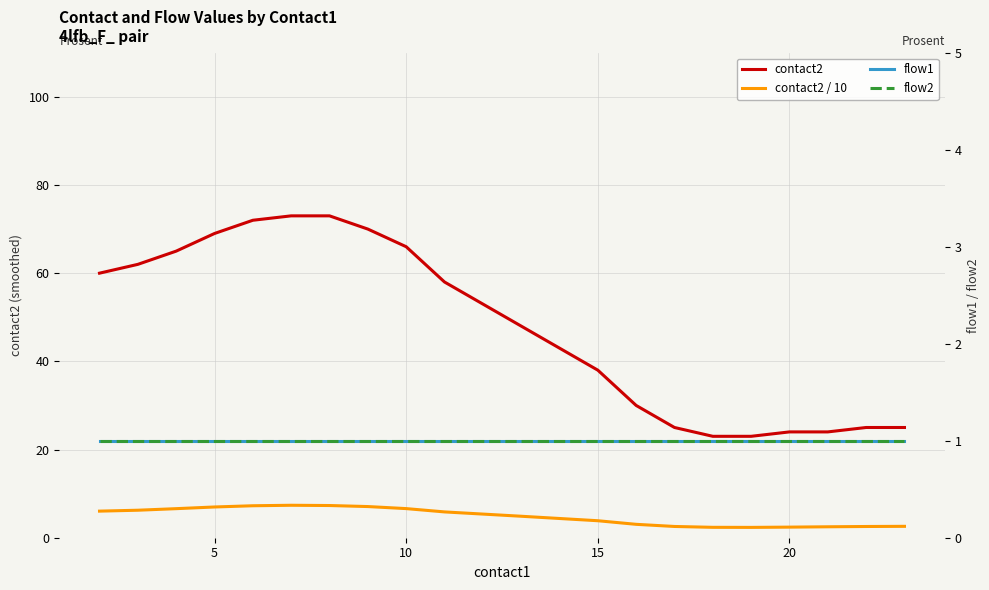

What is the sum of all contact2 values?

953.0